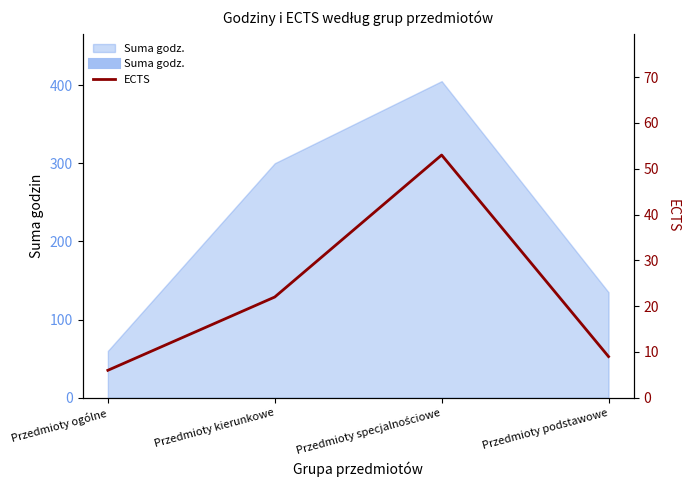

List the labels in order of value, smallest first.

Przedmioty ogólne, Przedmioty podstawowe, Przedmioty kierunkowe, Przedmioty specjalnościowe